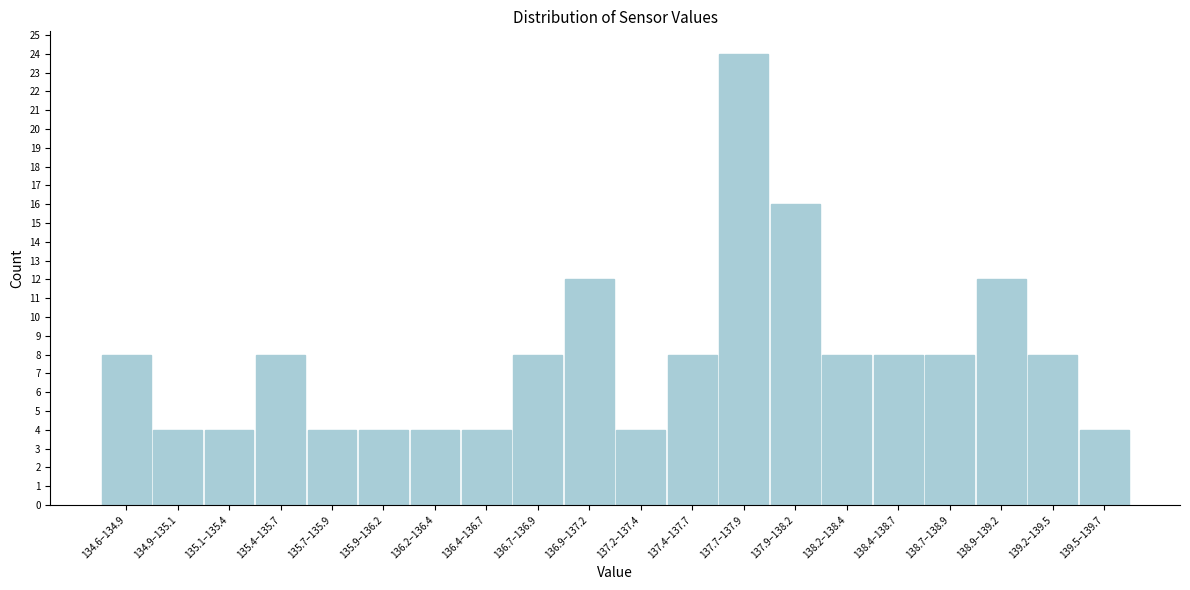

Reading left to right, list all the values displayed in this chart.

134.6–134.9=8	134.9–135.1=4	135.1–135.4=4	135.4–135.7=8	135.7–135.9=4	135.9–136.2=4	136.2–136.4=4	136.4–136.7=4	136.7–136.9=8	136.9–137.2=12	137.2–137.4=4	137.4–137.7=8	137.7–137.9=24	137.9–138.2=16	138.2–138.4=8	138.4–138.7=8	138.7–138.9=8	138.9–139.2=12	139.2–139.5=8	139.5–139.7=4